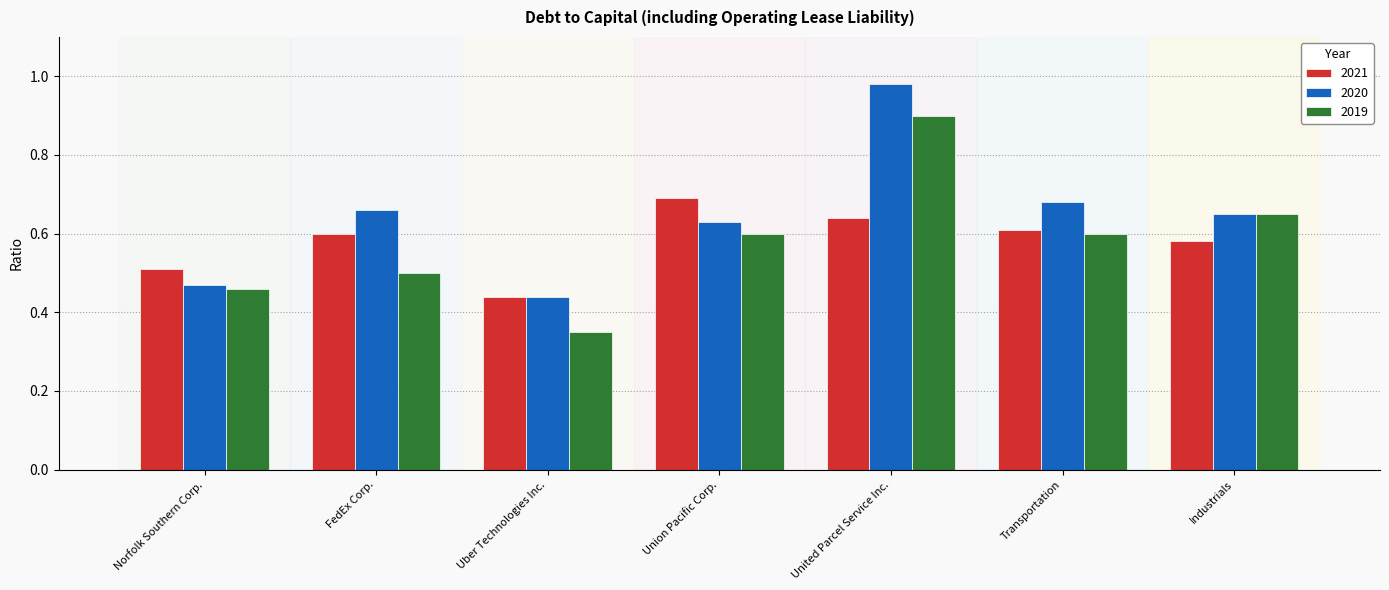

Between Norfolk Southern Corp. and FedEx Corp., which series saw the biggest shift?

2020